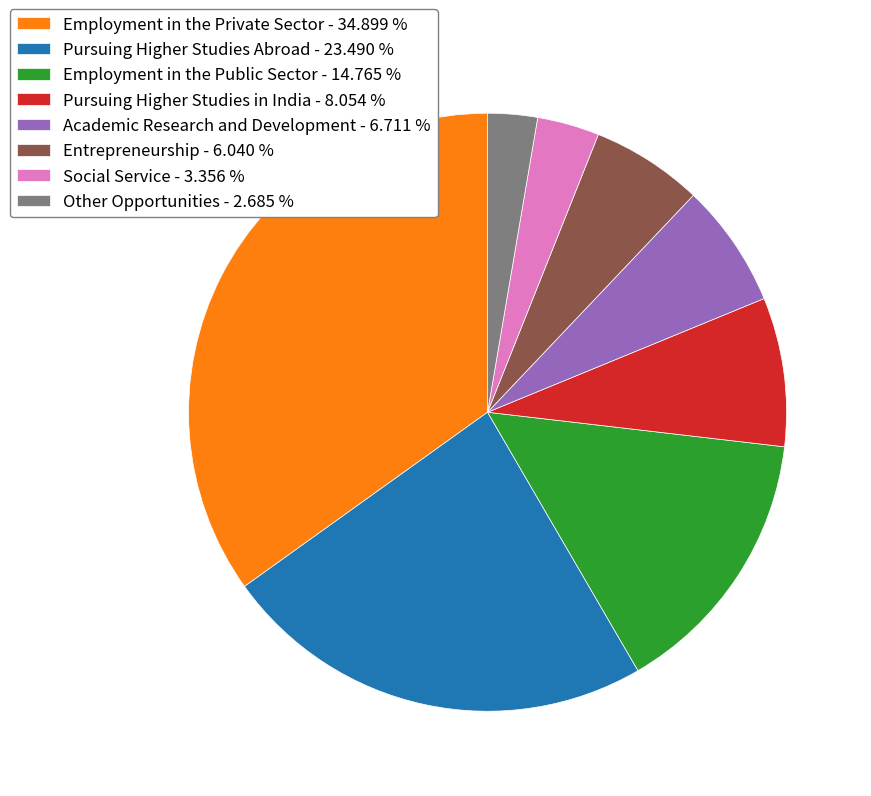

Between Entrepreneurship - 6.040 % and Employment in the Public Sector - 14.765 %, which is larger?

Employment in the Public Sector - 14.765 %